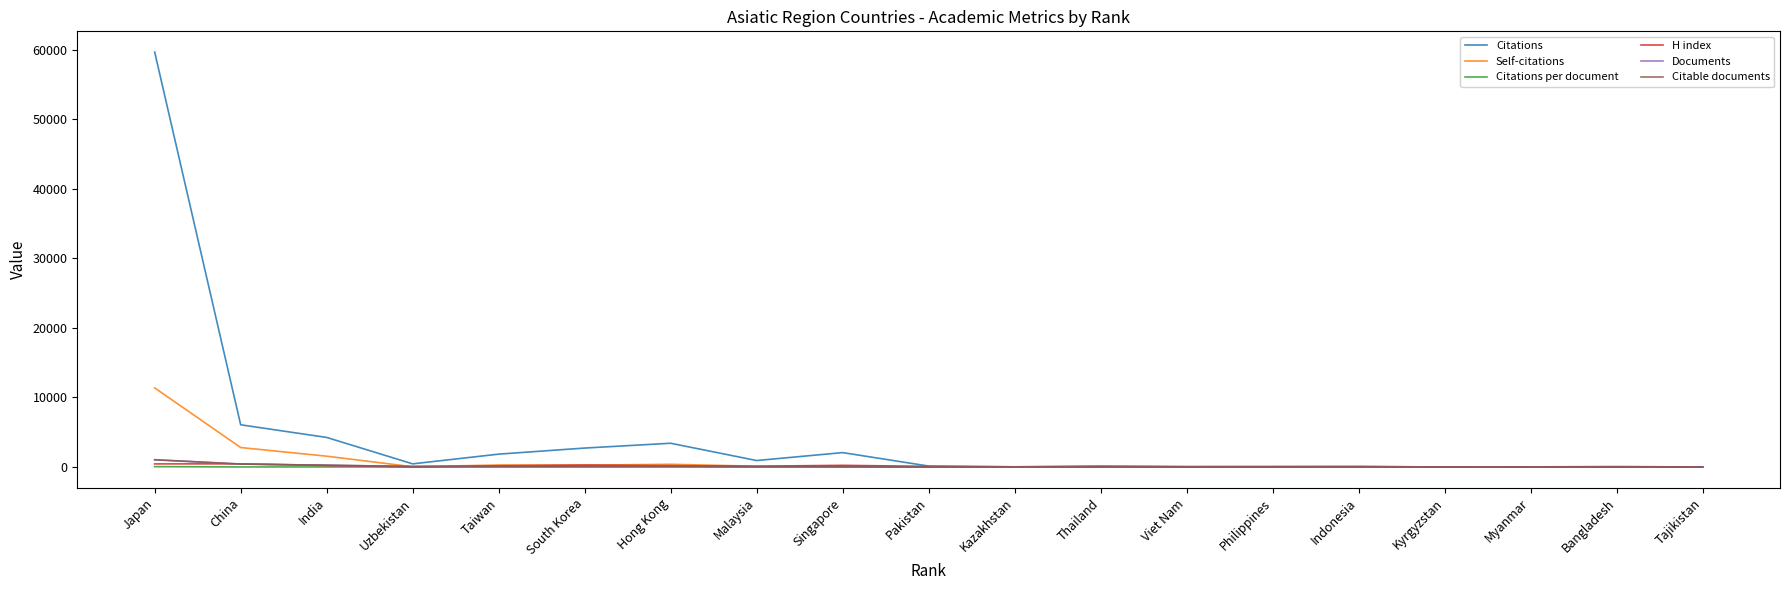

True or false: Self-citations has more than 0 points higher than both neighbors.

True